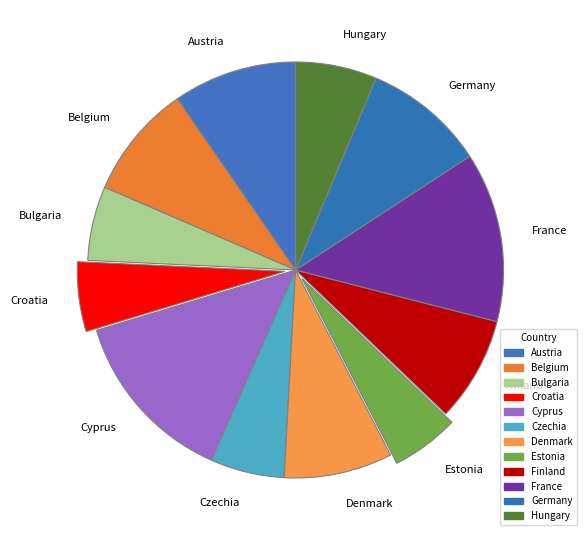

The Austria slice represents 18% of the pie. True or false?

False